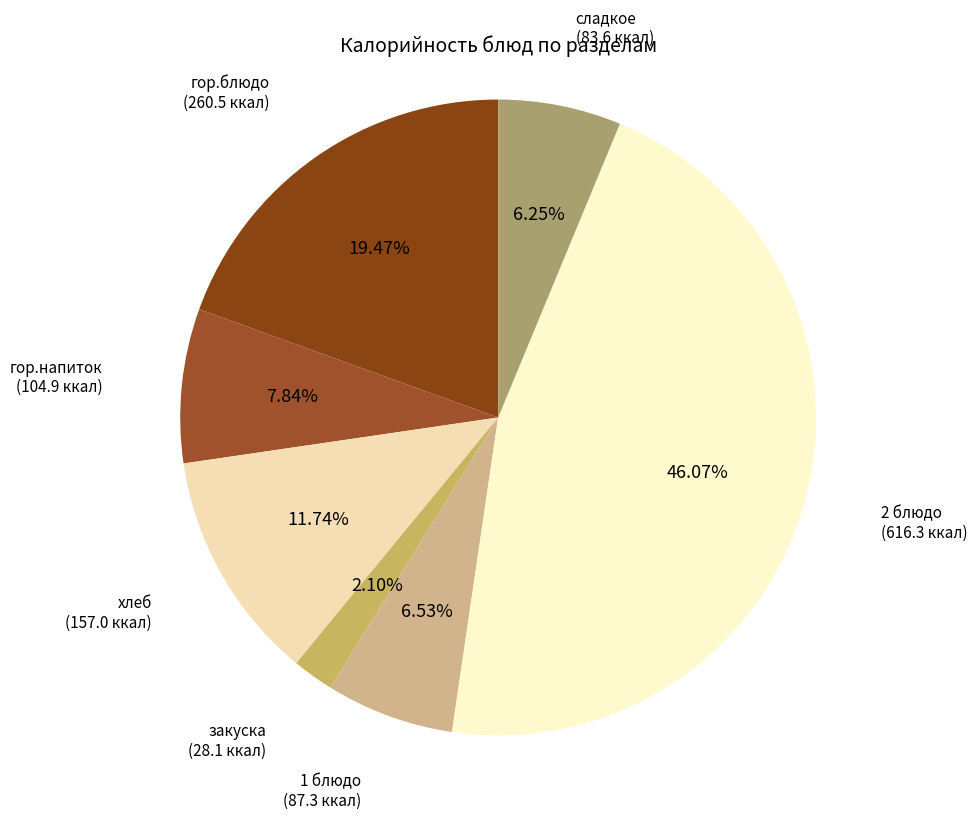

To the nearest percent, what is the difference between the largest and smallest slice percentages?

44%